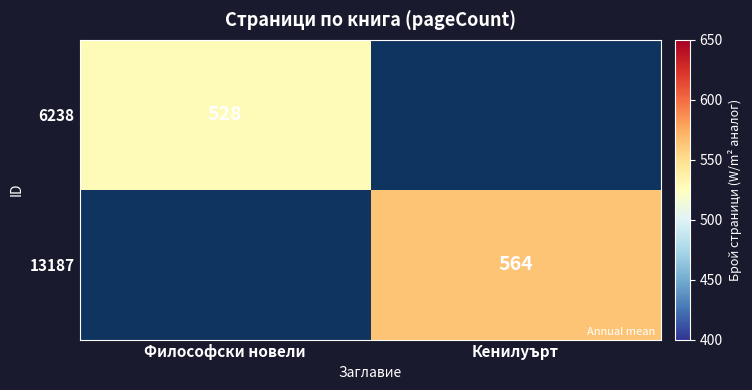

How many data points does each series have?

2